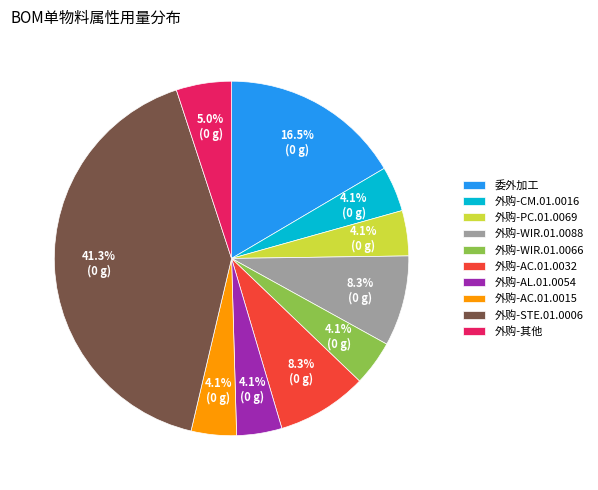

Is there a majority slice in this chart?

No